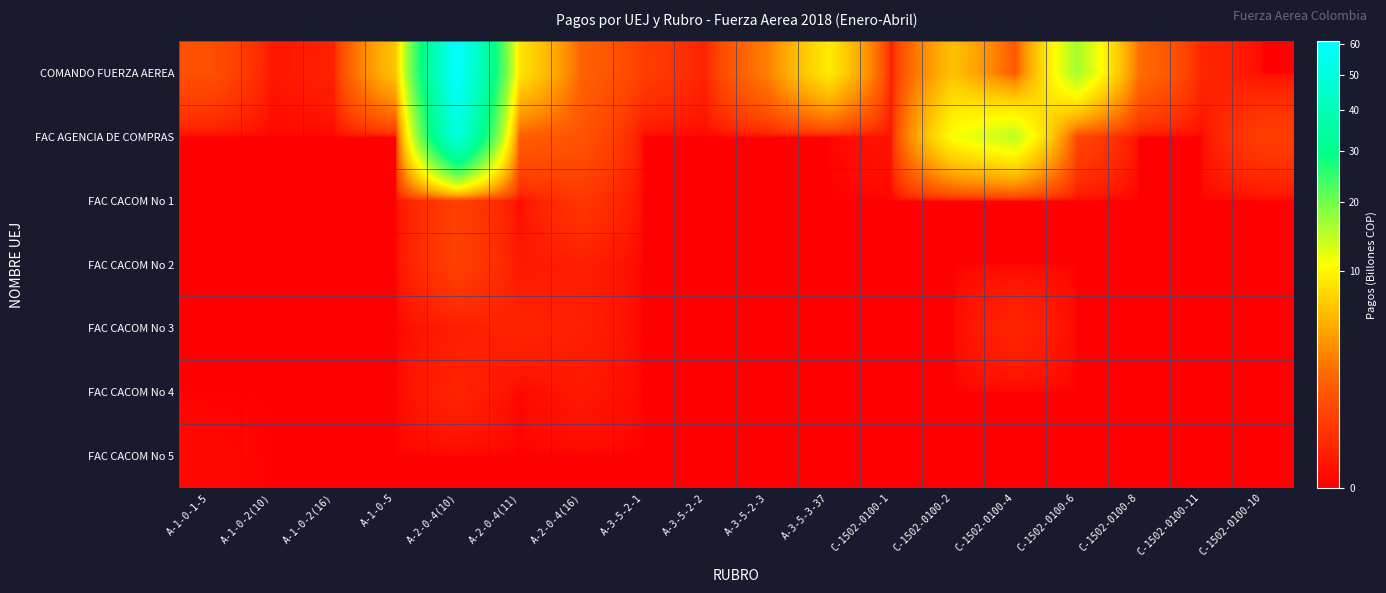

Reading left to right, transcribe all the data shown in this chart.

COMANDO FUERZA AEREA: A-1-0-1-5=1.0	A-1-0-2(10)=0.0	A-1-0-2(16)=0.1	A-1-0-5=6.4	A-2-0-4(10)=60.7	A-2-0-4(11)=8.6	A-2-0-4(16)=1.7	A-3-5-2-1=0.5	A-3-5-2-2=0.1	A-3-5-2-3=2.8	A-3-5-3-37=9.1	C-1502-0100-1=0.1	C-1502-0100-2=6.1	C-1502-0100-4=1.3	C-1502-0100-6=16.0	C-1502-0100-8=2.2	C-1502-0100-11=0.2	C-1502-0100-10=0.0
FAC AGENCIA DE COMPRAS: A-1-0-1-5=0.0	A-1-0-2(10)=0.0	A-1-0-2(16)=0.0	A-1-0-5=0.0	A-2-0-4(10)=50.6	A-2-0-4(11)=1.5	A-2-0-4(16)=1.2	A-3-5-2-1=0.0	A-3-5-2-2=0.0	A-3-5-2-3=0.0	A-3-5-3-37=0.0	C-1502-0100-1=0.0	C-1502-0100-2=11.0	C-1502-0100-4=14.6	C-1502-0100-6=0.8	C-1502-0100-8=0.0	C-1502-0100-11=0.0	C-1502-0100-10=0.5
FAC CACOM No 1: A-1-0-1-5=0.0	A-1-0-2(10)=0.0	A-1-0-2(16)=0.0	A-1-0-5=0.0	A-2-0-4(10)=0.6	A-2-0-4(11)=0.0	A-2-0-4(16)=0.4	A-3-5-2-1=0.0	A-3-5-2-2=0.0	A-3-5-2-3=0.0	A-3-5-3-37=0.0	C-1502-0100-1=0.0	C-1502-0100-2=0.0	C-1502-0100-4=0.0	C-1502-0100-6=0.0	C-1502-0100-8=0.0	C-1502-0100-11=0.0	C-1502-0100-10=0.0
FAC CACOM No 2: A-1-0-1-5=0.0	A-1-0-2(10)=0.0	A-1-0-2(16)=0.0	A-1-0-5=0.0	A-2-0-4(10)=0.6	A-2-0-4(11)=0.1	A-2-0-4(16)=0.1	A-3-5-2-1=0.0	A-3-5-2-2=0.0	A-3-5-2-3=0.0	A-3-5-3-37=0.0	C-1502-0100-1=0.0	C-1502-0100-2=0.0	C-1502-0100-4=0.0	C-1502-0100-6=0.0	C-1502-0100-8=0.0	C-1502-0100-11=0.0	C-1502-0100-10=0.0
FAC CACOM No 3: A-1-0-1-5=0.0	A-1-0-2(10)=0.0	A-1-0-2(16)=0.0	A-1-0-5=0.0	A-2-0-4(10)=0.1	A-2-0-4(11)=0.1	A-2-0-4(16)=0.1	A-3-5-2-1=0.0	A-3-5-2-2=0.0	A-3-5-2-3=0.0	A-3-5-3-37=0.0	C-1502-0100-1=0.0	C-1502-0100-2=0.0	C-1502-0100-4=0.2	C-1502-0100-6=0.0	C-1502-0100-8=0.0	C-1502-0100-11=0.0	C-1502-0100-10=0.0
FAC CACOM No 4: A-1-0-1-5=0.0	A-1-0-2(10)=0.0	A-1-0-2(16)=0.0	A-1-0-5=0.0	A-2-0-4(10)=0.1	A-2-0-4(11)=0.0	A-2-0-4(16)=0.1	A-3-5-2-1=0.0	A-3-5-2-2=0.0	A-3-5-2-3=0.0	A-3-5-3-37=0.0	C-1502-0100-1=0.0	C-1502-0100-2=0.0	C-1502-0100-4=0.0	C-1502-0100-6=0.0	C-1502-0100-8=0.0	C-1502-0100-11=0.0	C-1502-0100-10=0.0
FAC CACOM No 5: A-1-0-1-5=0.0	A-1-0-2(10)=0.0	A-1-0-2(16)=0.0	A-1-0-5=0.0	A-2-0-4(10)=0.0	A-2-0-4(11)=0.0	A-2-0-4(16)=0.0	A-3-5-2-1=0.0	A-3-5-2-2=0.0	A-3-5-2-3=0.0	A-3-5-3-37=0.0	C-1502-0100-1=0.0	C-1502-0100-2=0.0	C-1502-0100-4=0.0	C-1502-0100-6=0.0	C-1502-0100-8=0.0	C-1502-0100-11=0.0	C-1502-0100-10=0.0